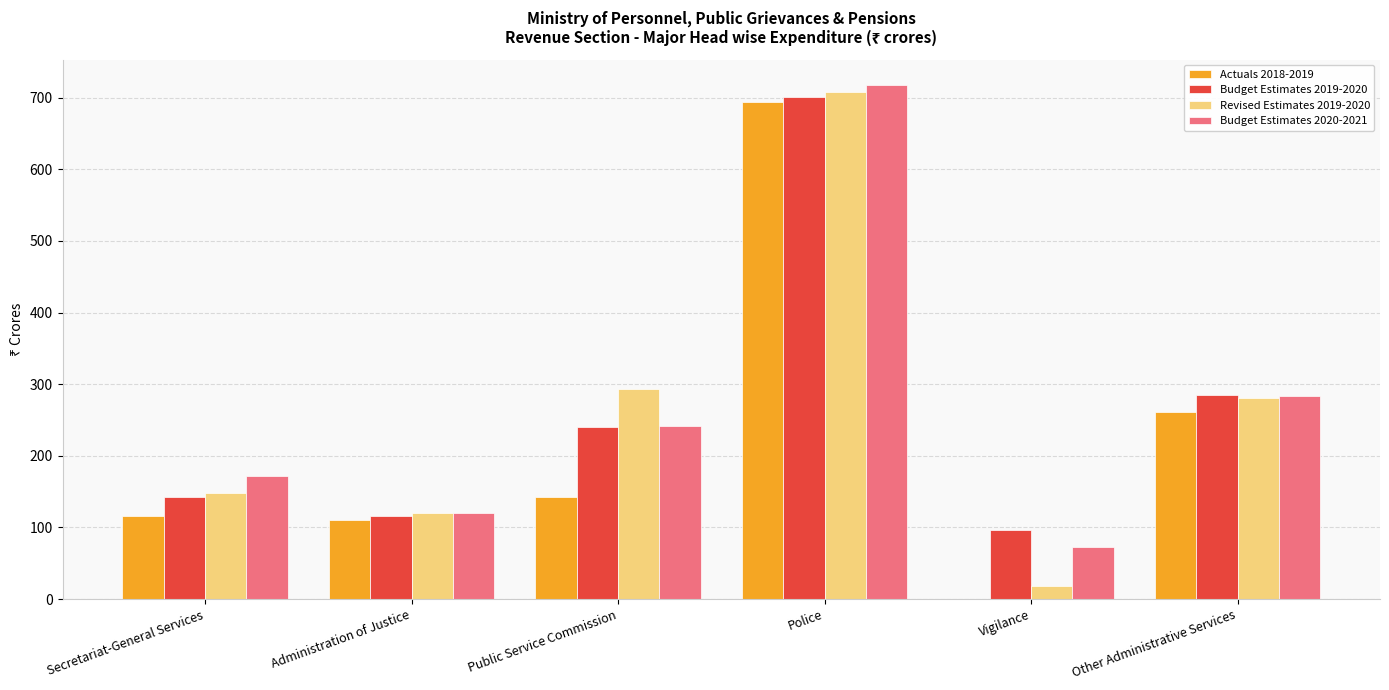

Reading right to left, list all the values displayed in this chart.

Actuals 2018-2019: 260.9	0.0	693.8	142.6	110.0	116.0
Budget Estimates 2019-2020: 284.4	96.3	701.6	240.2	115.5	142.7
Revised Estimates 2019-2020: 280.0	18.0	708.6	293.9	120.5	147.6
Budget Estimates 2020-2021: 282.9	72.7	717.3	241.7	119.9	171.8